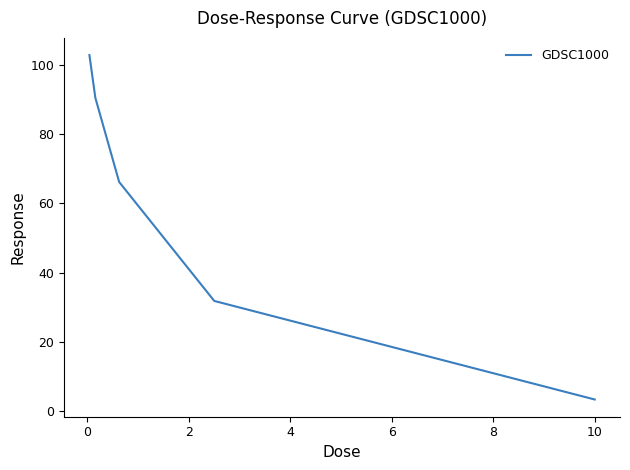

True or false: the data has more than 2 interior local peaks.

False